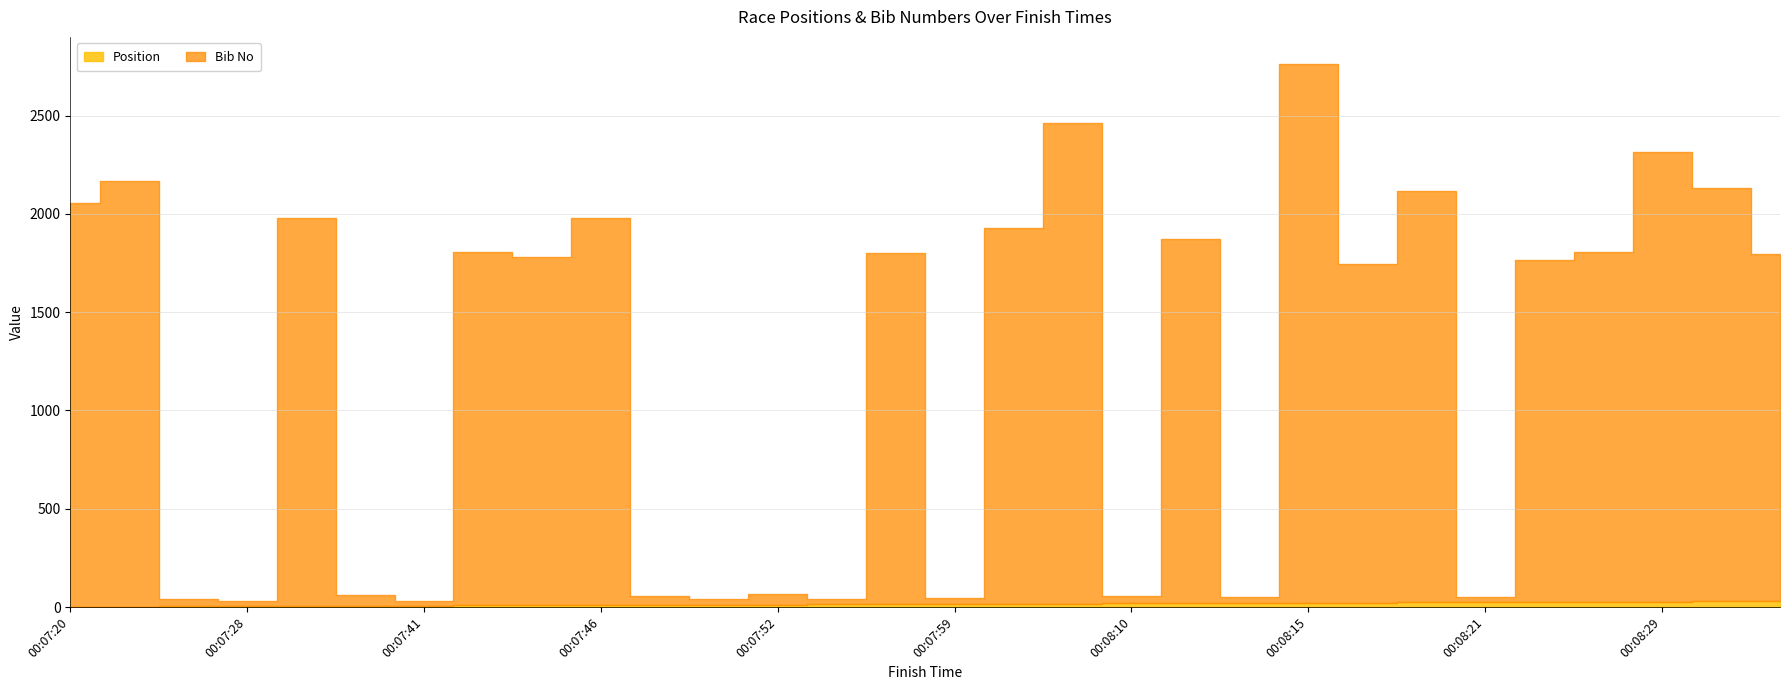

What is the maximum value shown in the chart?

2740